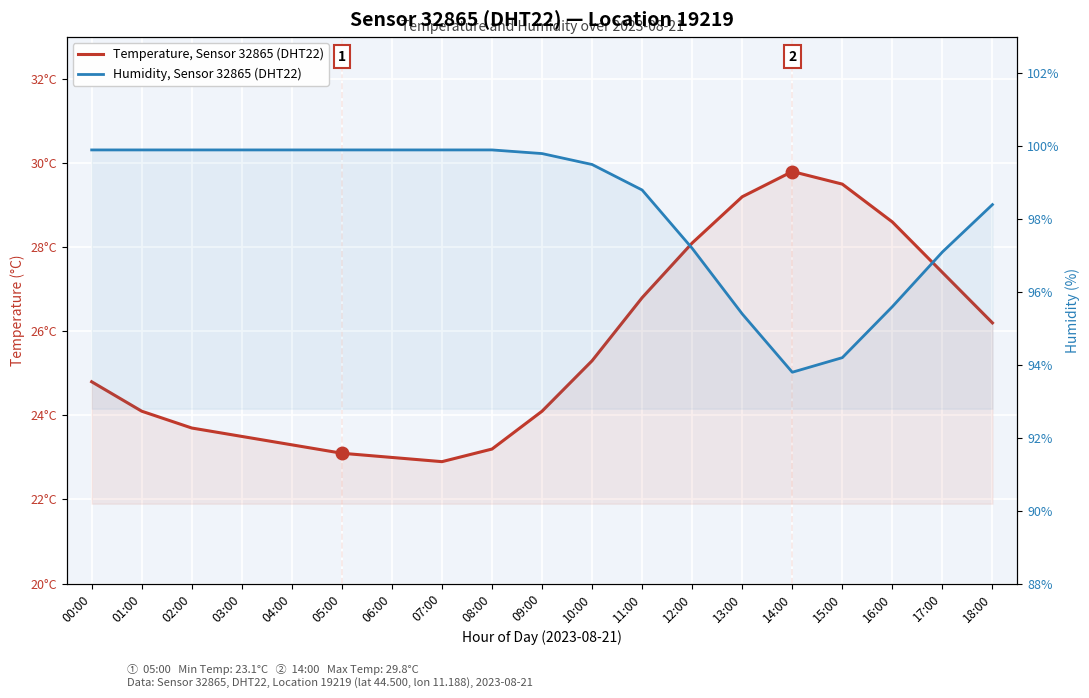

True or false: Temperature, Sensor 32865 (DHT22) has a value of 6.6 at 12:00.

False